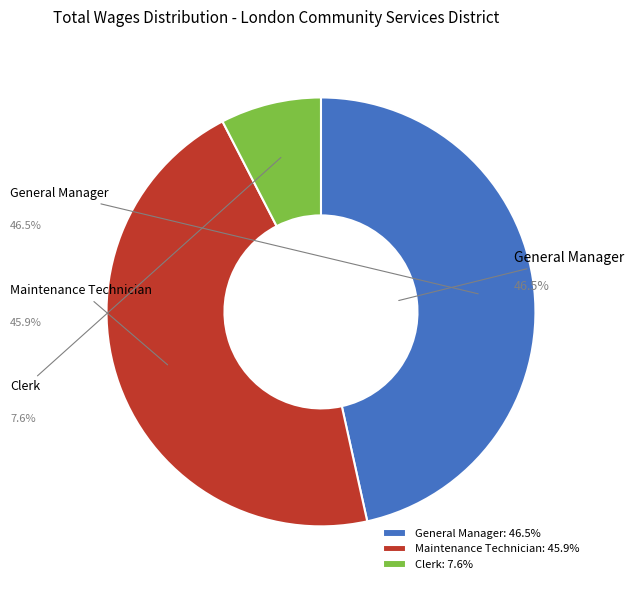

What portion of the pie excludes General Manager?

53.5%